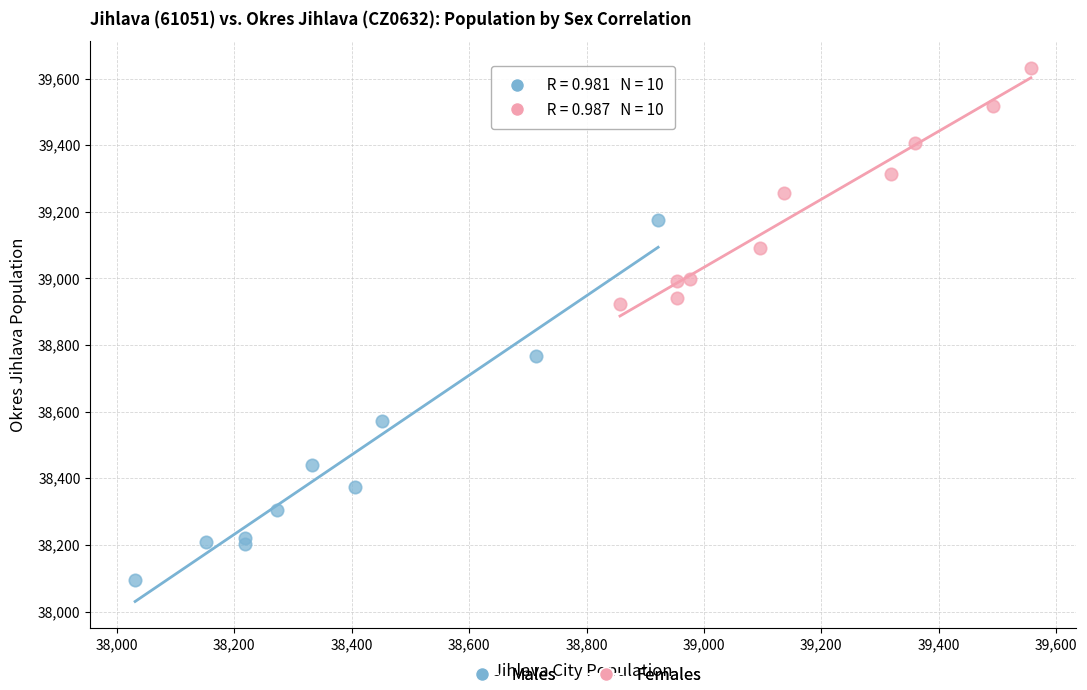

Which series contains the highest Y value?

Females